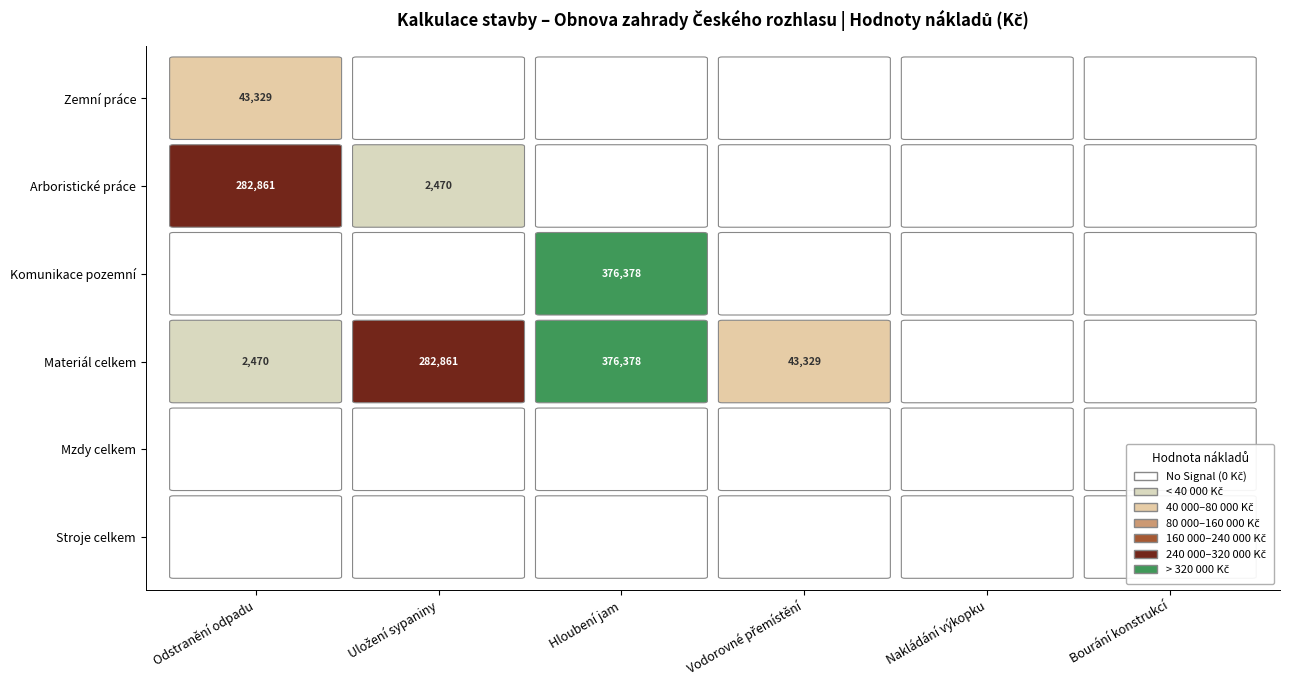

What is the difference between the second highest and minimum values in the Arboristické práce series?

2469.6